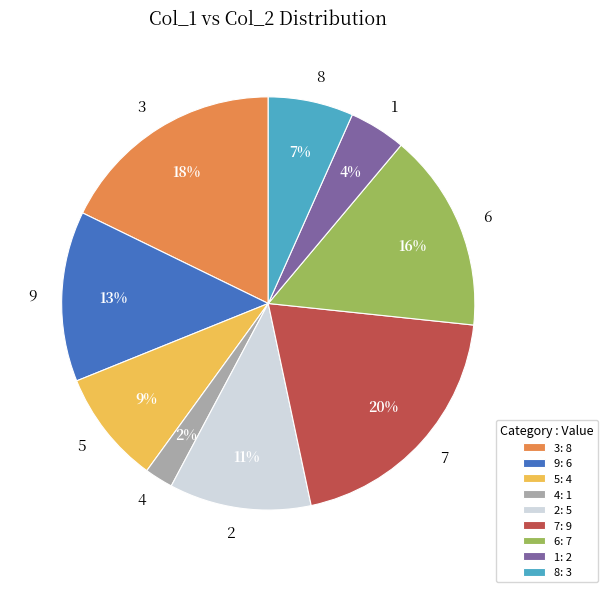

What is the ratio of the value at 9 to the value at 2?

1.2